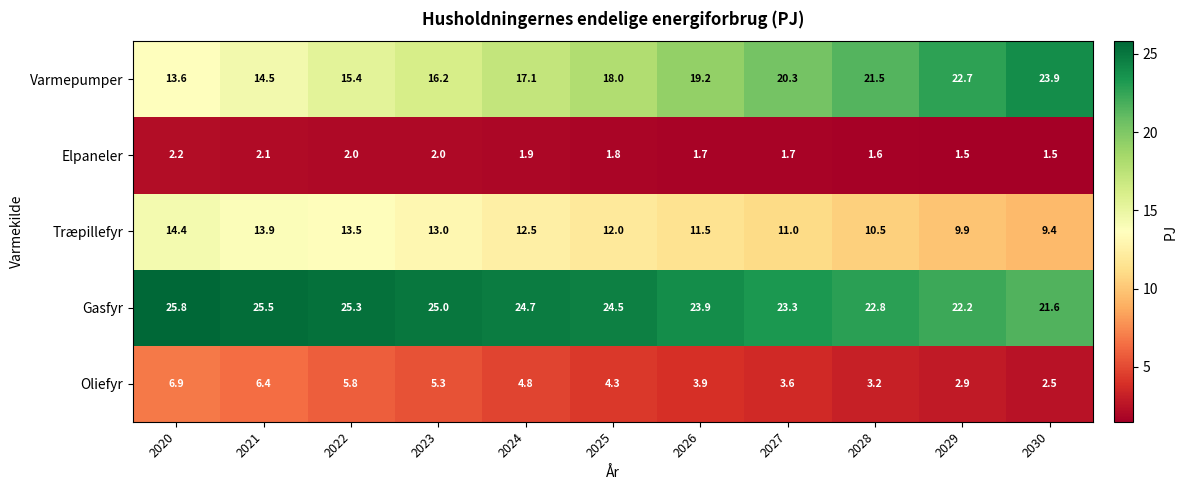

What is the average value of the Varmepumper series?

18.4